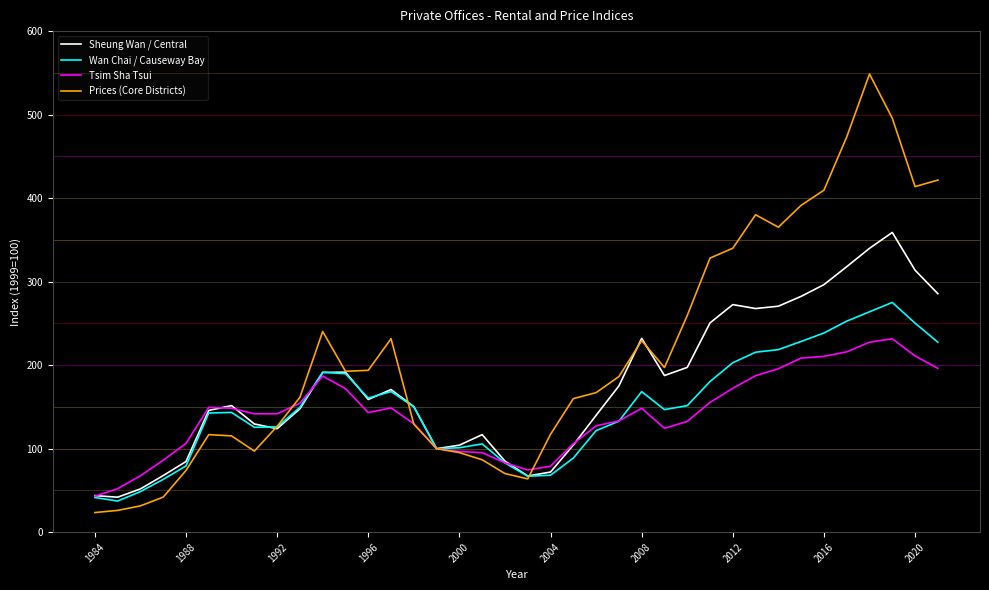

Which series has the largest total across all categories?

Prices (Core Districts)